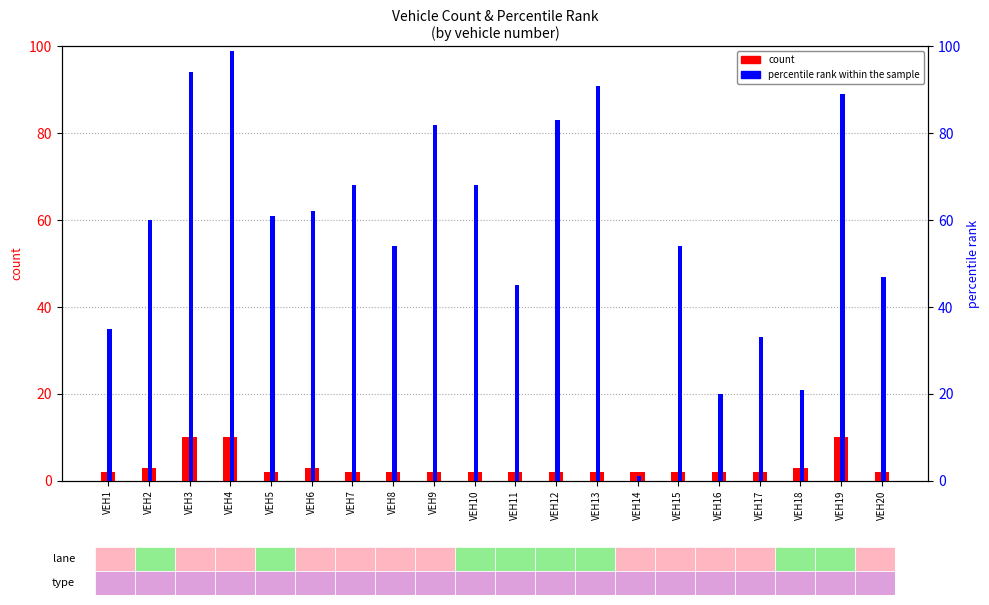

Which series has the widest spread of values?

percentile rank within the sample